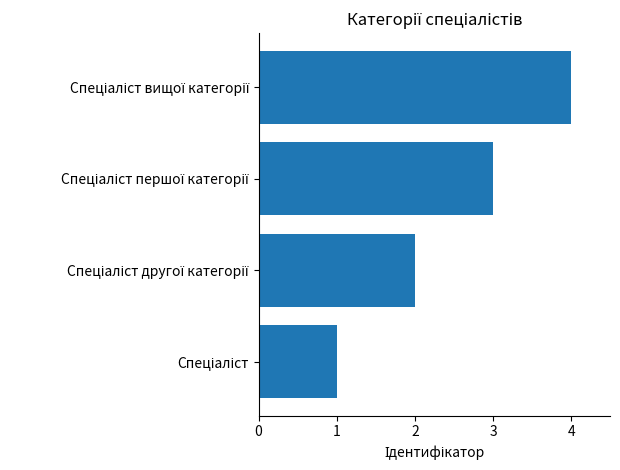

Are the bars grouped side by side (vs. stacked)?

No